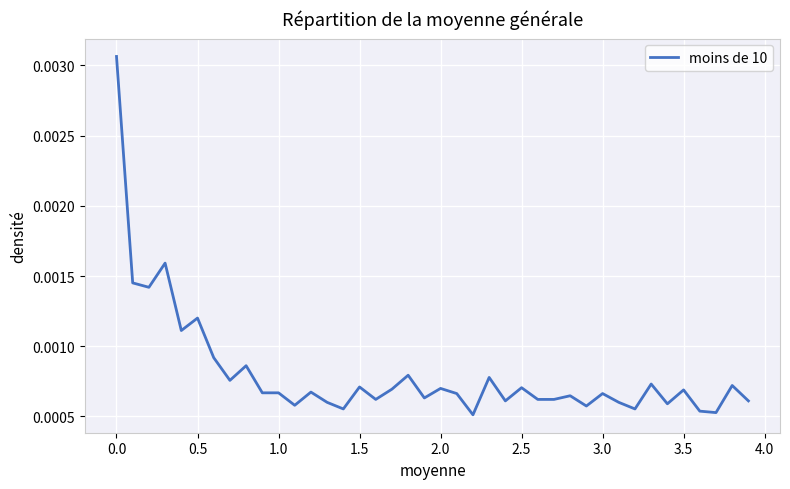

Between 3.5 and 0.5, which is larger?

0.5